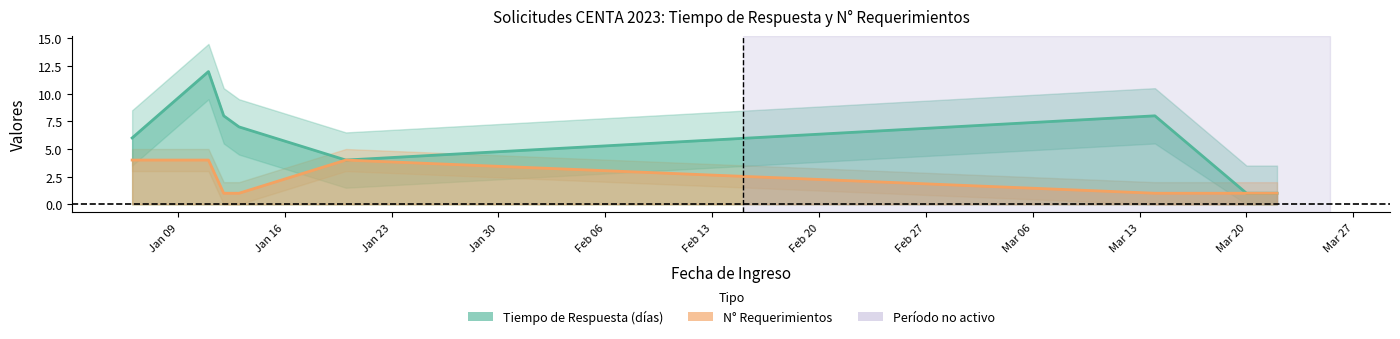

The N° Requerimientos series shows 6 at Jan 16. True or false?

False